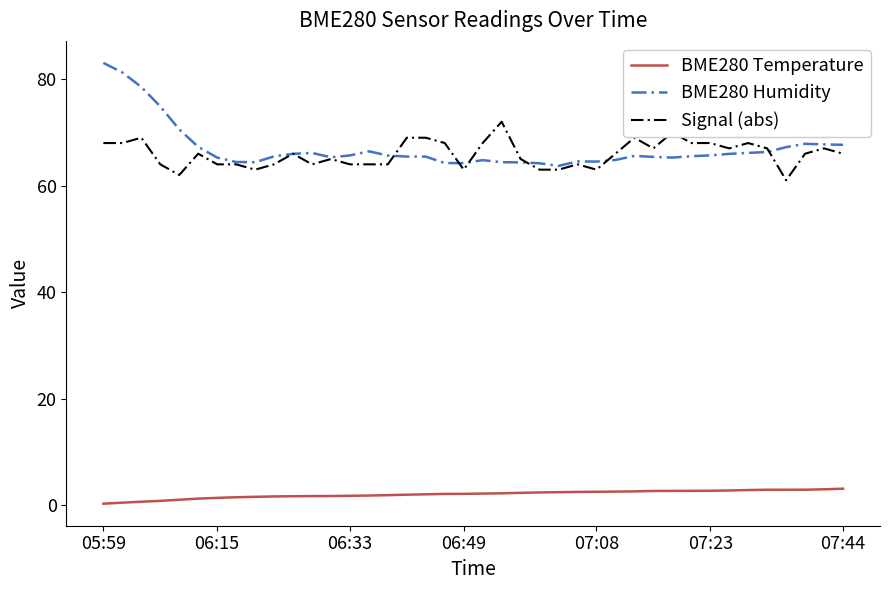

What is the minimum value for Signal (abs)?

61.0